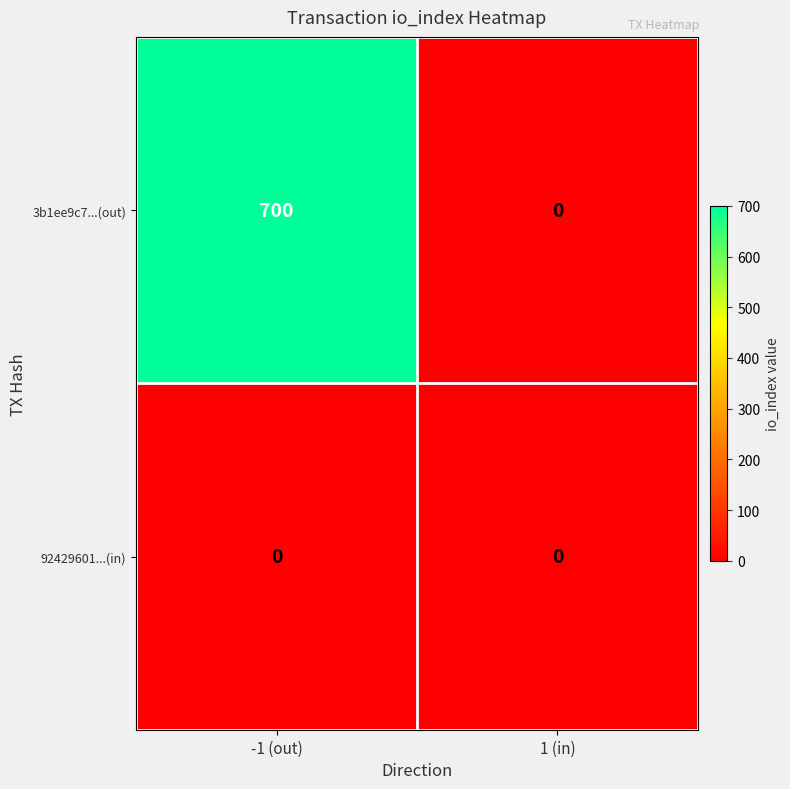

Reading left to right, transcribe all the data shown in this chart.

3b1ee9c7...(out): 700	0
92429601...(in): 0	0